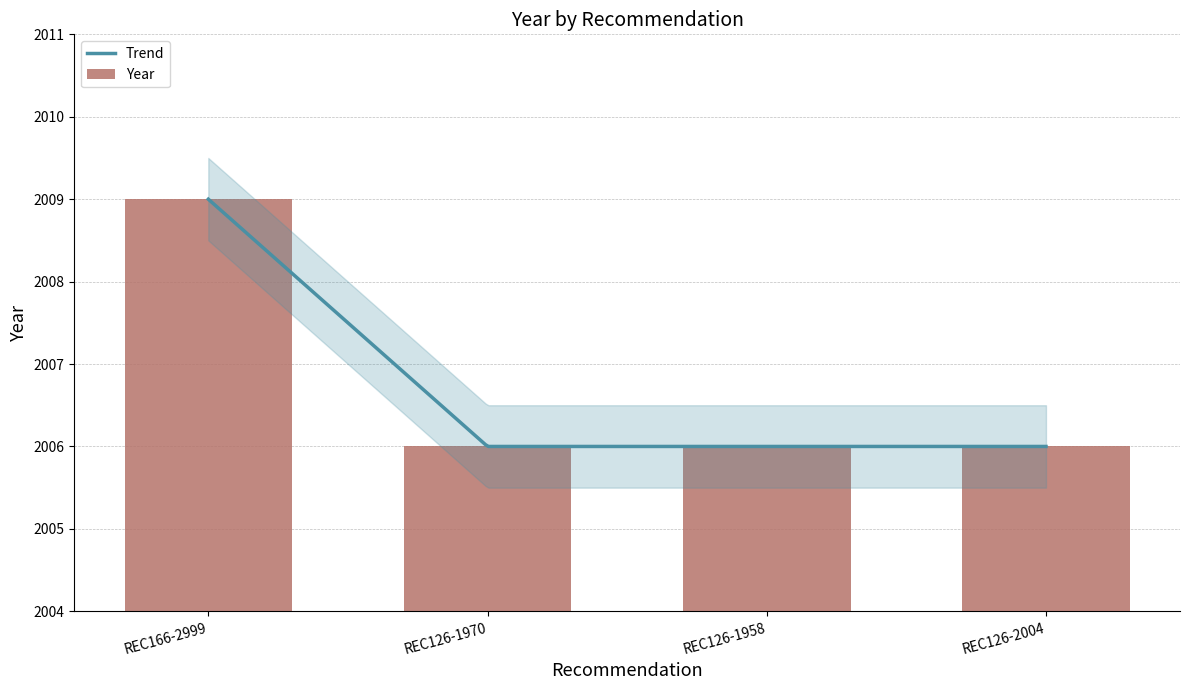

Reading left to right, transcribe all the data shown in this chart.

REC166-2999=2009	REC126-1970=2006	REC126-1958=2006	REC126-2004=2006